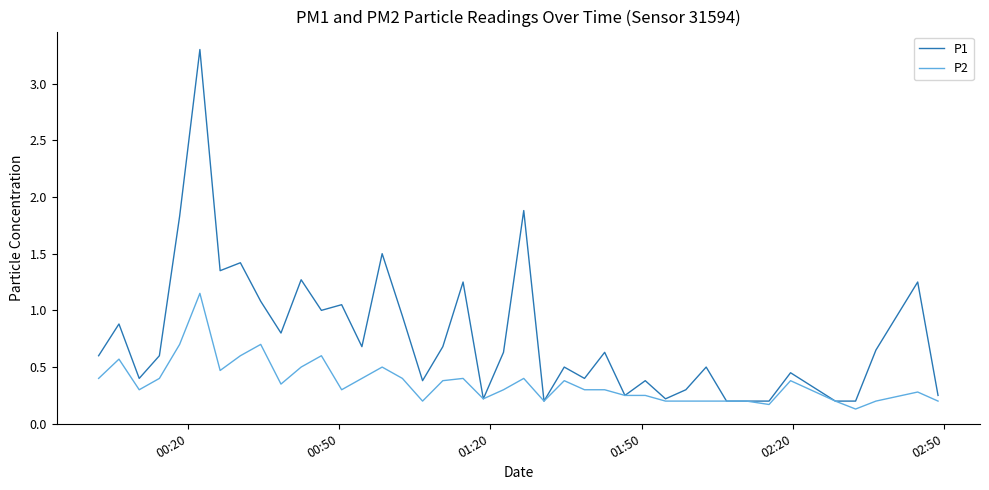

What is the maximum value shown in the chart?

3.3